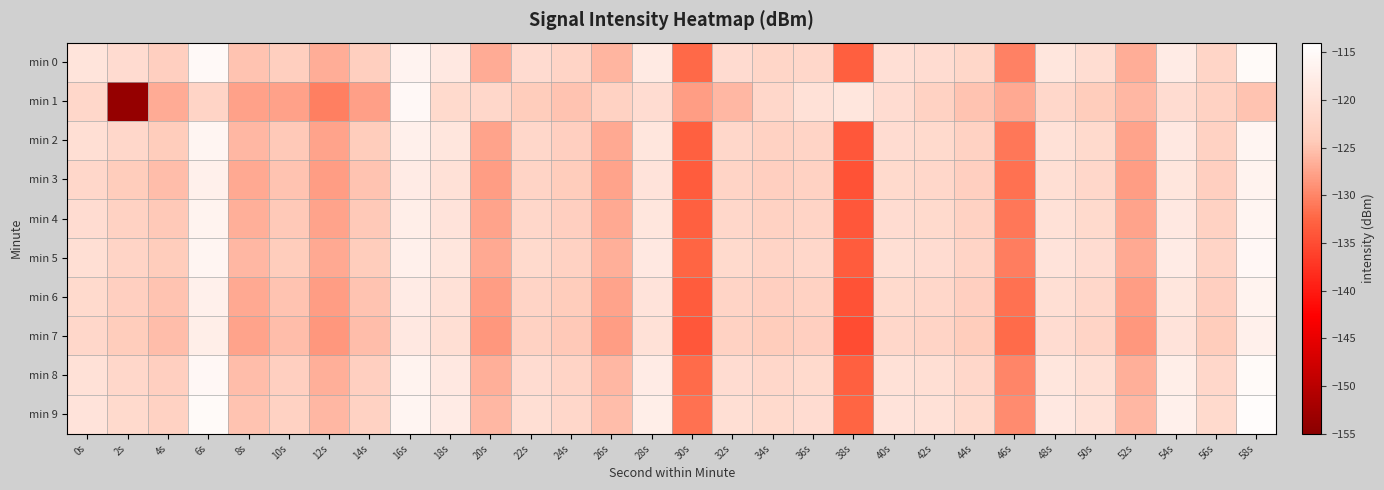

At 12s, list the series in order from largest to smallest.

min 9, min 8, min 0, min 5, min 2, min 4, min 3, min 6, min 7, min 1